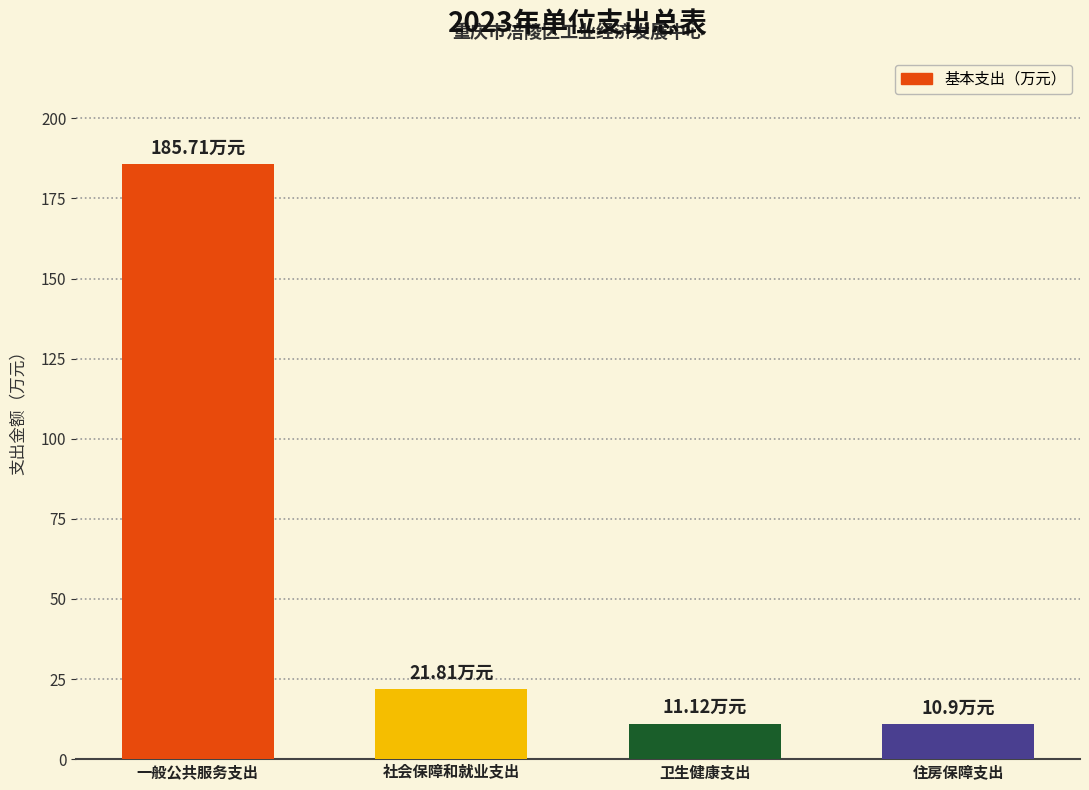

Where is the data nearest to the value 98?

社会保障和就业支出